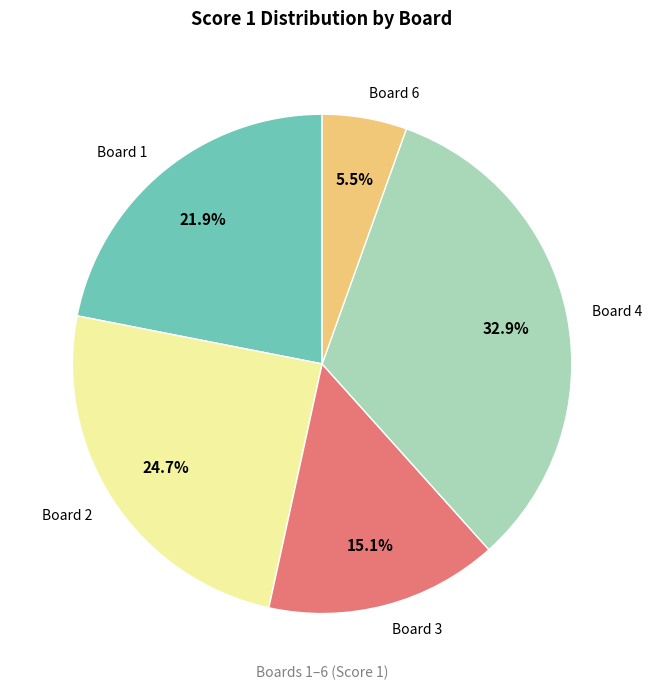

Count the number of slices in the pie.

5